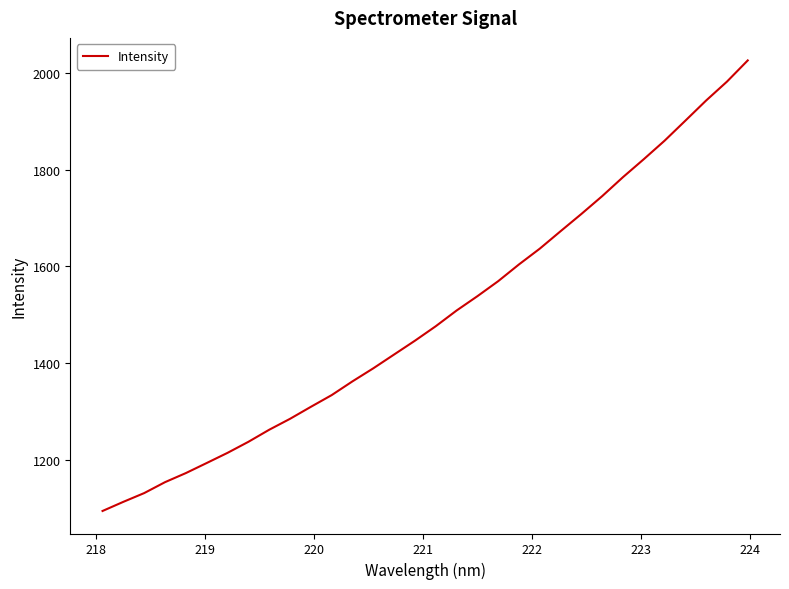

True or false: the data has more than 1 interior local peaks.

False